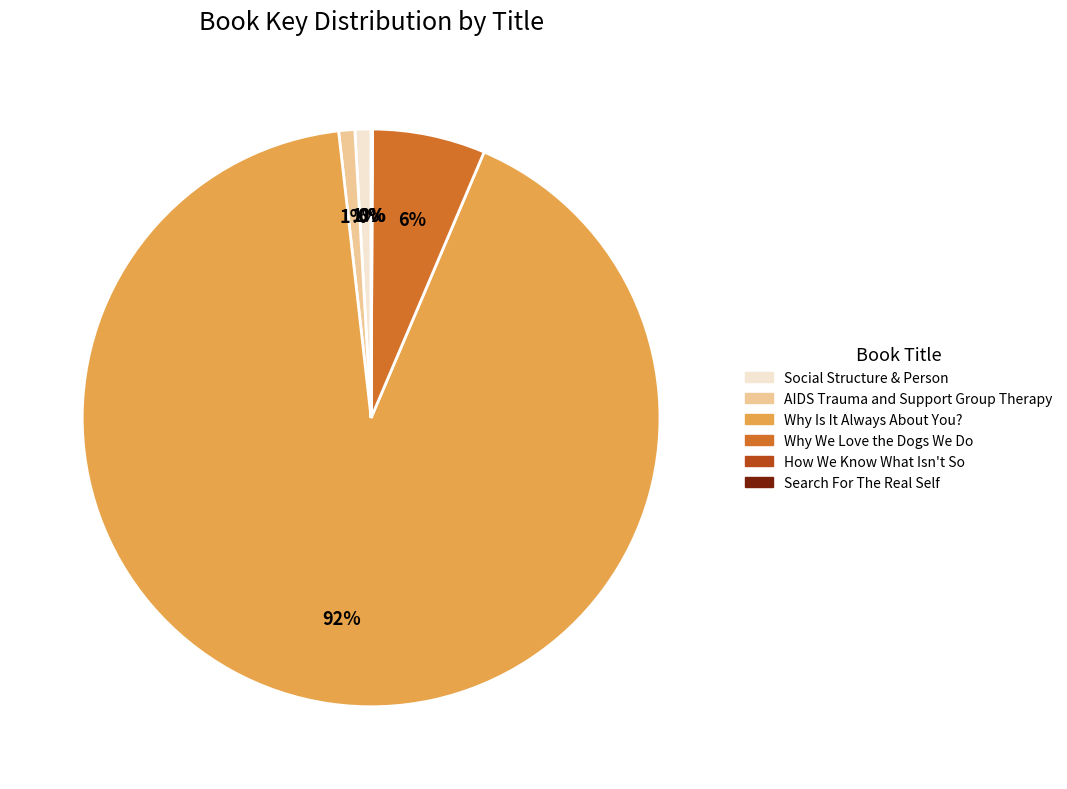

Is it true that Why Is It Always About You? is 84% of the pie?

False